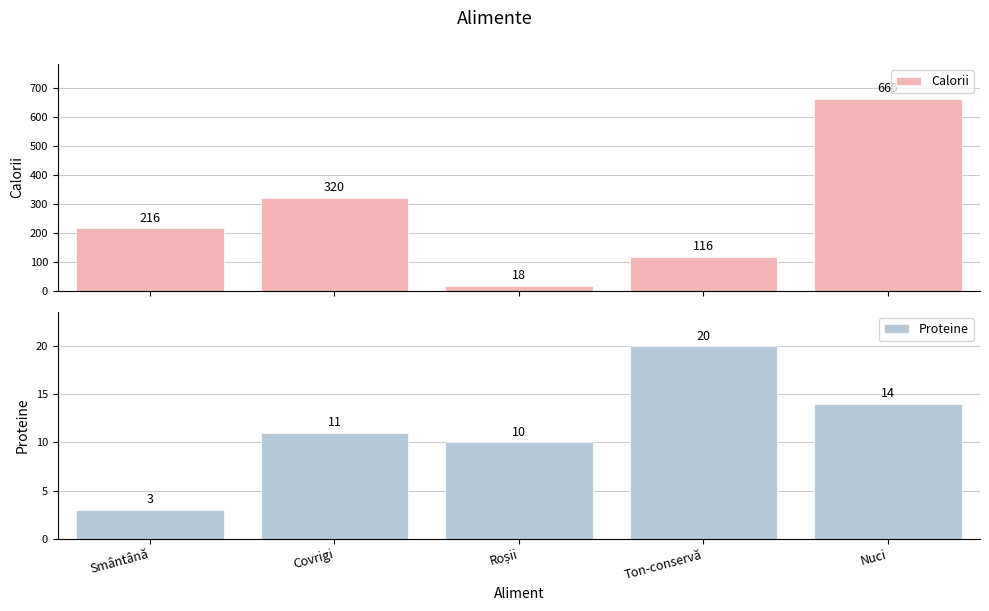

Rank the series by their average value, from highest to lowest.

Calorii, Proteine